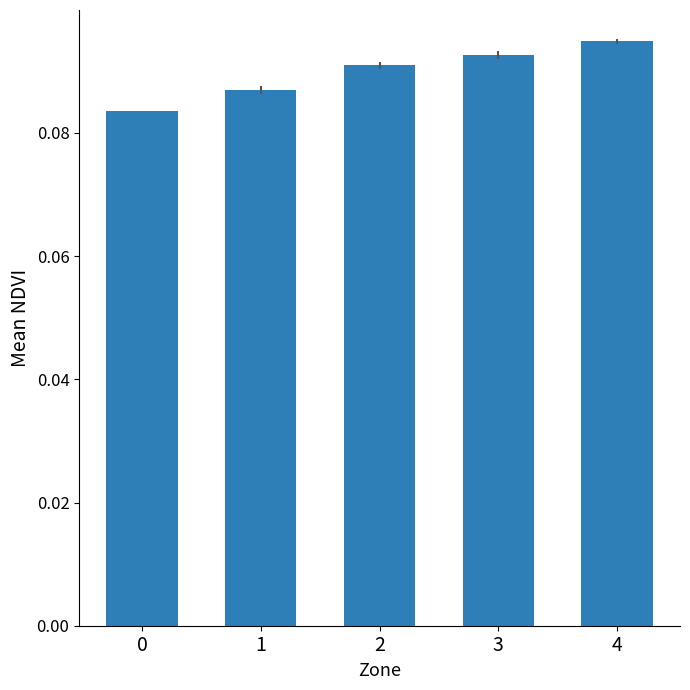

List the labels in order of value, largest first.

4, 3, 2, 1, 0